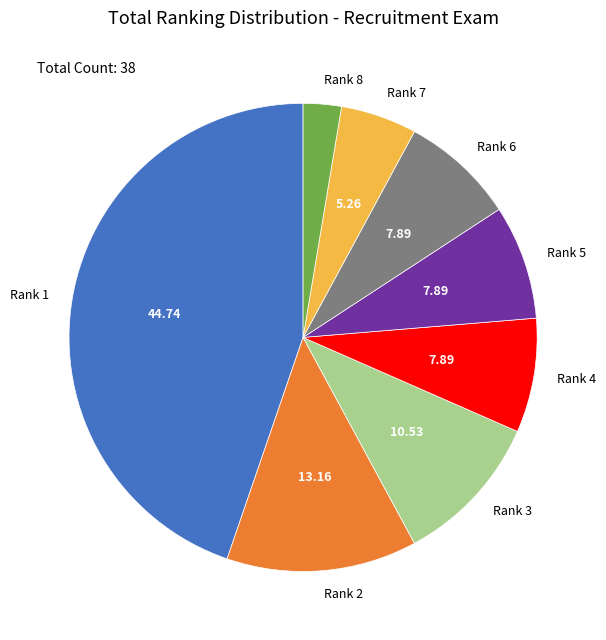

Which has a higher value, Rank 1 or Rank 7?

Rank 1